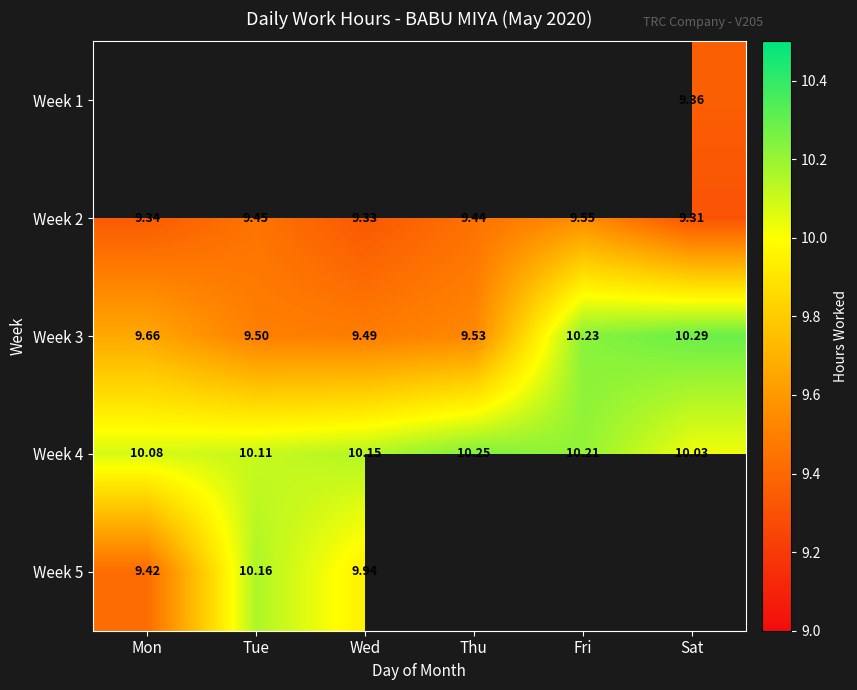

Rank the categories by Week 4 value from highest to lowest.

Thu, Fri, Wed, Tue, Mon, Sat